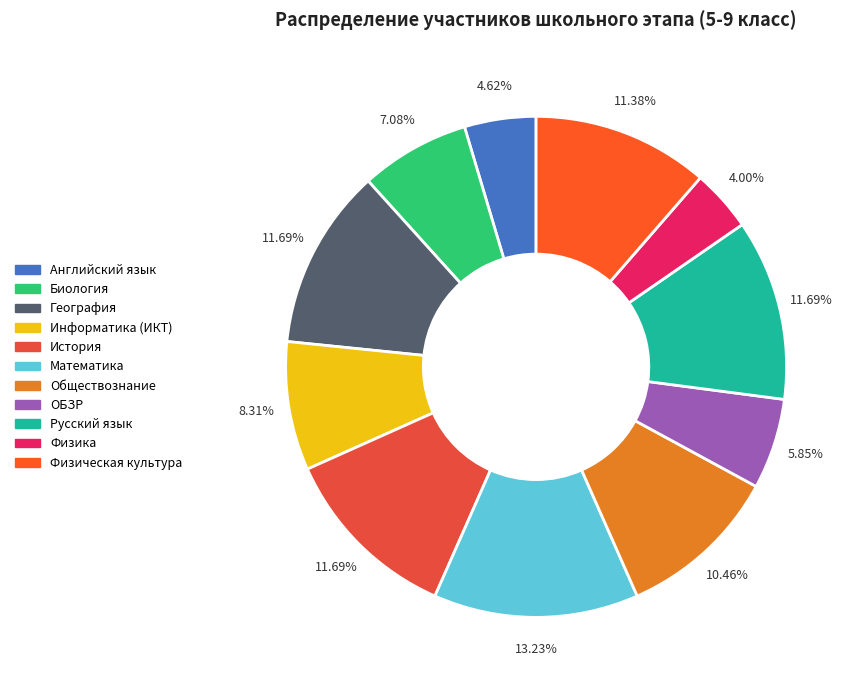

To the nearest percent, what is the difference between the largest and smallest slice percentages?

9%